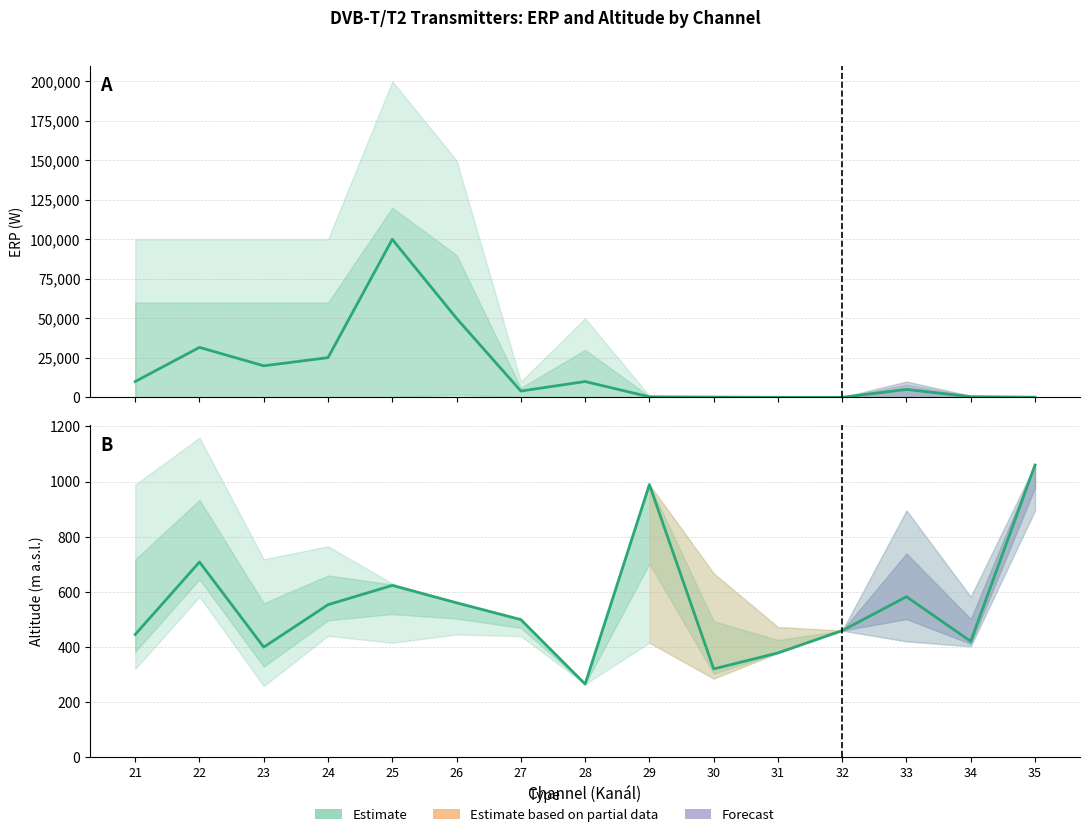

After their last crossing, which series has the higher values: Mean ERP or Mean Altitude?

Mean Altitude